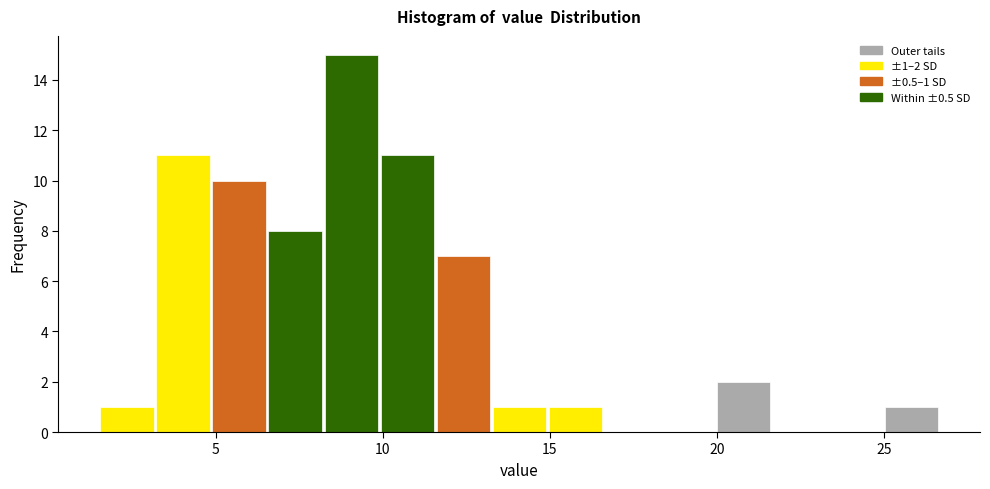

Read against the x-axis, roughly where is the centre of the tallest bar?

9.0